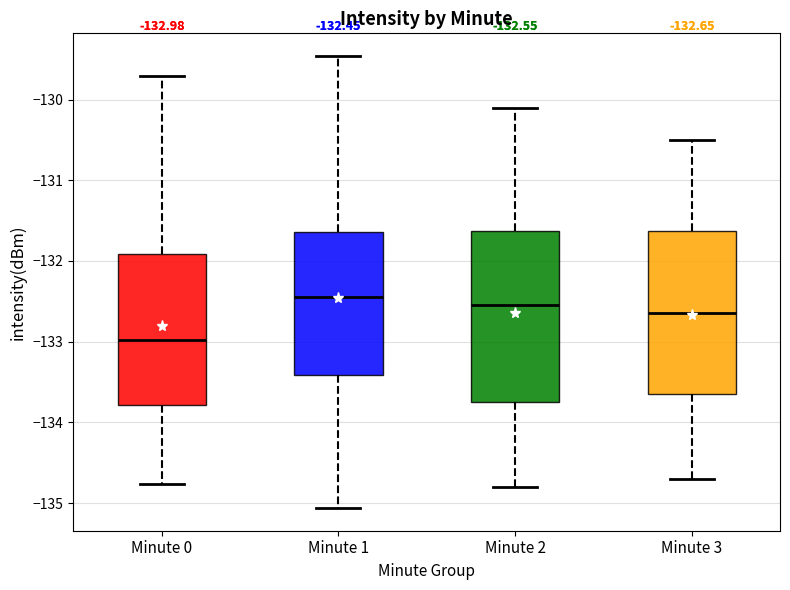

Which box has the lowest median line?

Minute 0